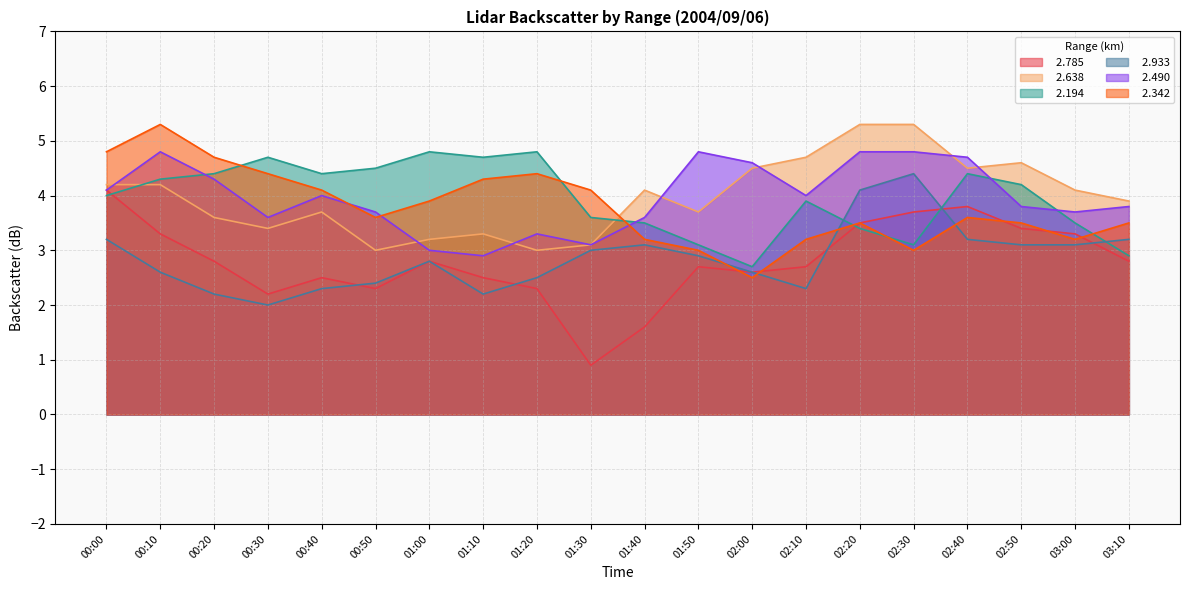

True or false:   2.490 and   2.194 cross at least once.

True